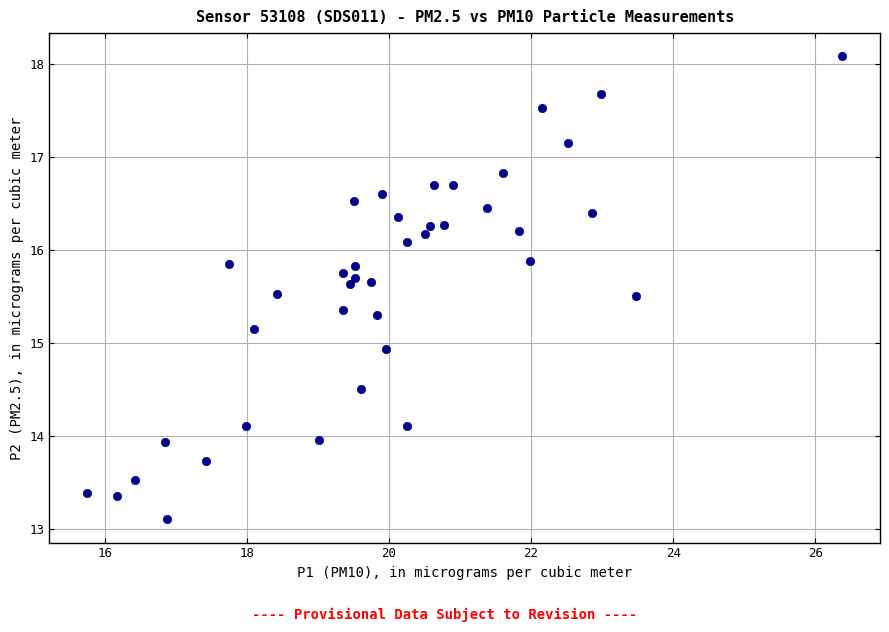

What Y value in the scatter plot is closest to 15?

14.9